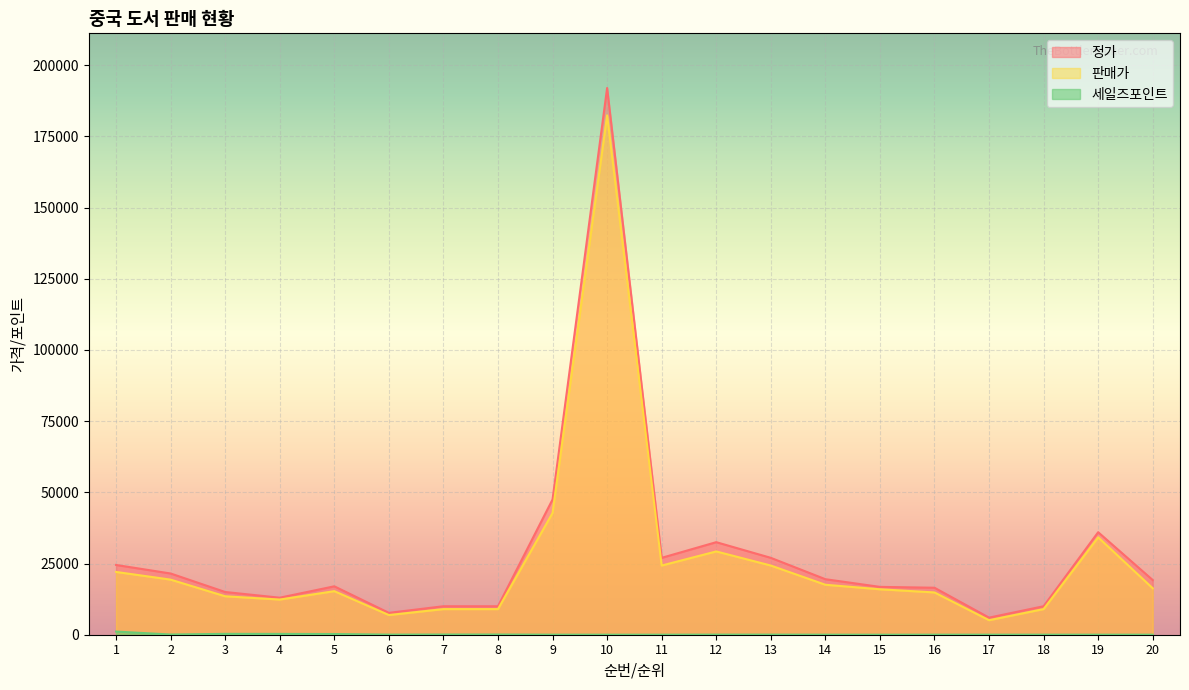

The value of 정가 at 20 is 19200. True or false?

True